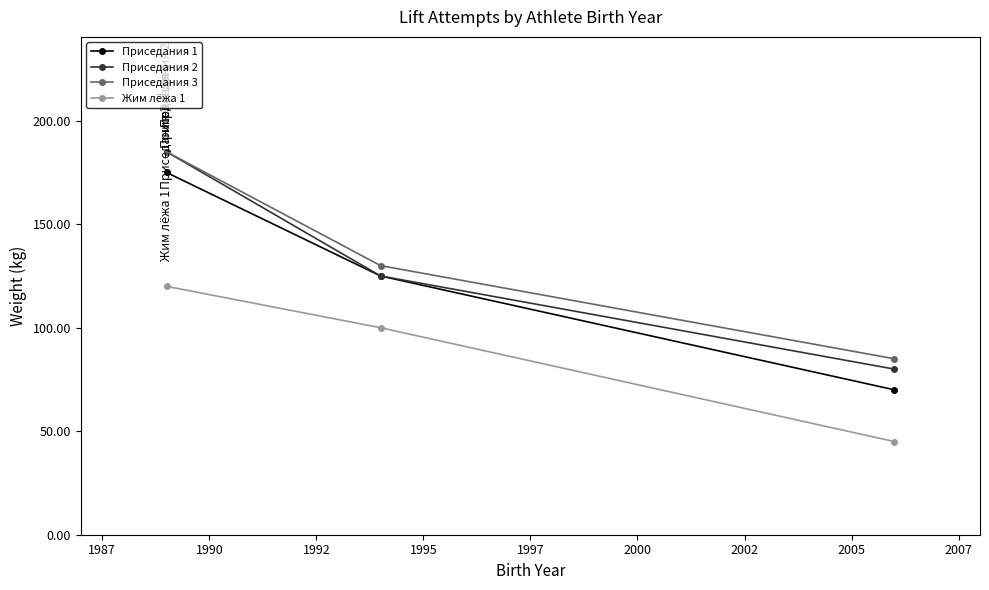

What is the greatest value displayed?

185